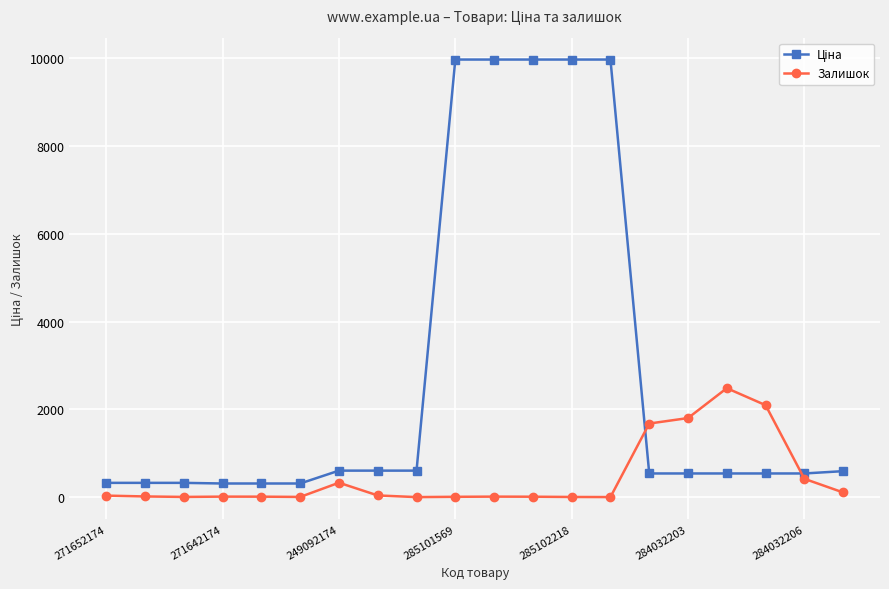

What is the average value of the Залишок series?

452.8